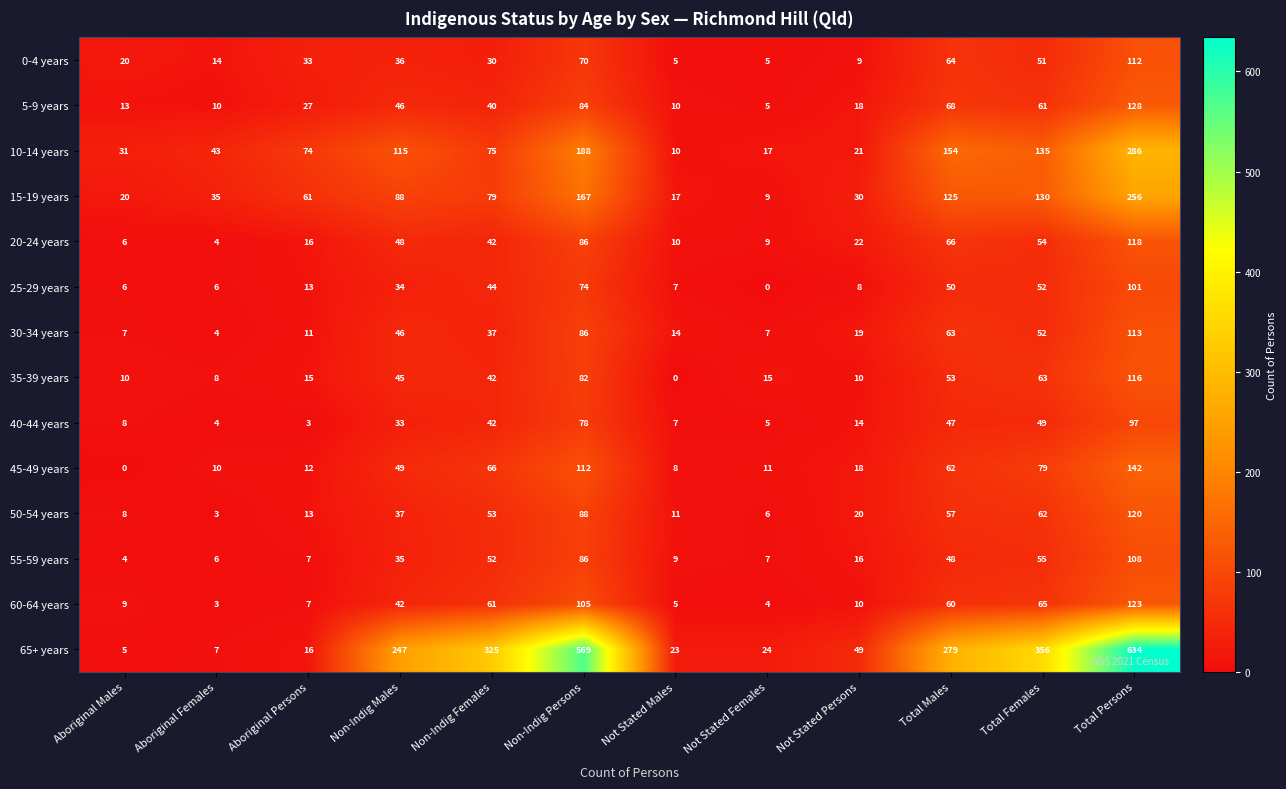

What is the greatest value displayed?

634